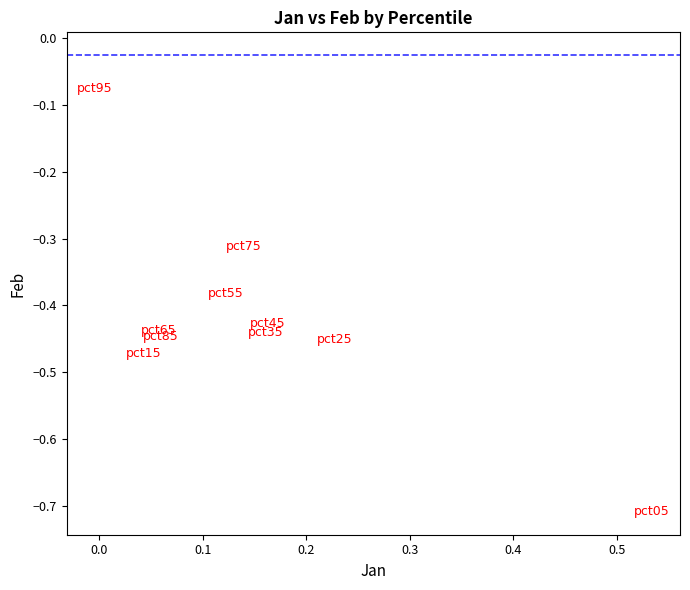

What is the range of X values (max minus min)?

0.5